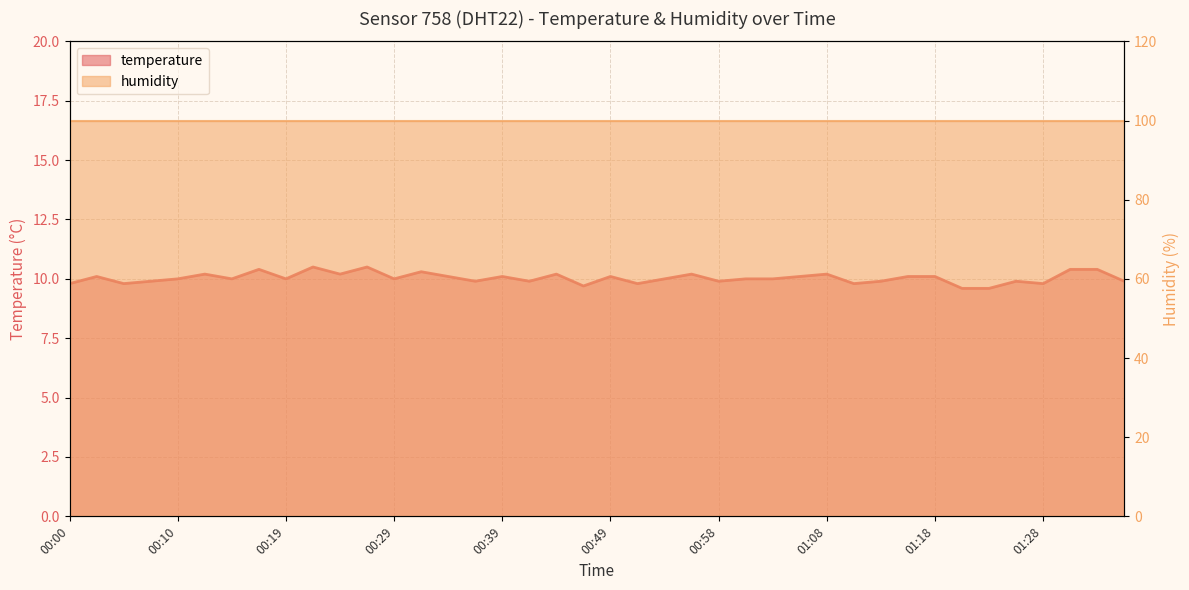

List the labels in order of value, largest first.

00:22, 00:27, 00:17, 01:30, 01:32, 00:31, 00:12, 00:24, 00:44, 00:56, 01:08, 00:02, 00:34, 00:39, 00:49, 01:06, 01:15, 01:18, 00:10, 00:14, 00:19, 00:29, 00:53, 01:01, 01:03, 00:07, 00:36, 00:41, 00:58, 01:13, 01:25, 01:35, 00:00, 00:05, 00:51, 01:11, 01:28, 00:46, 01:20, 01:23